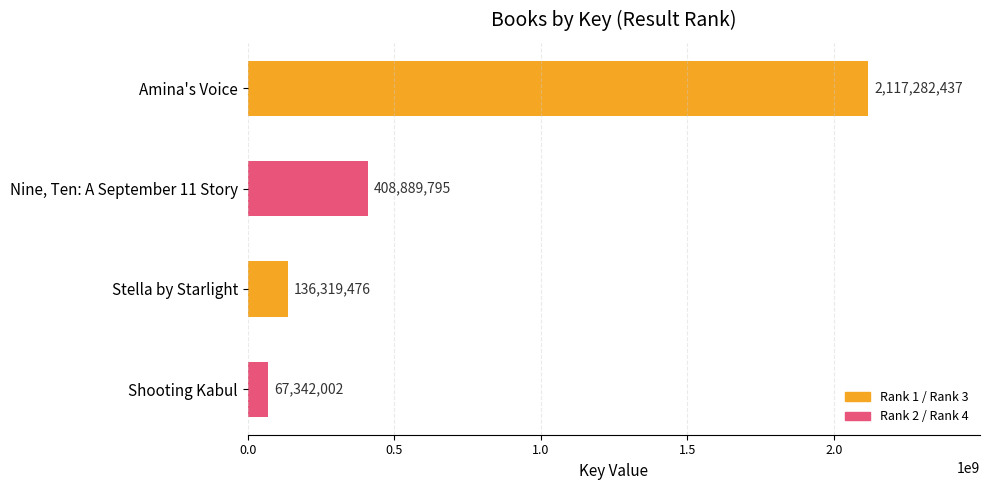

What is the sum of all values?

2729833710